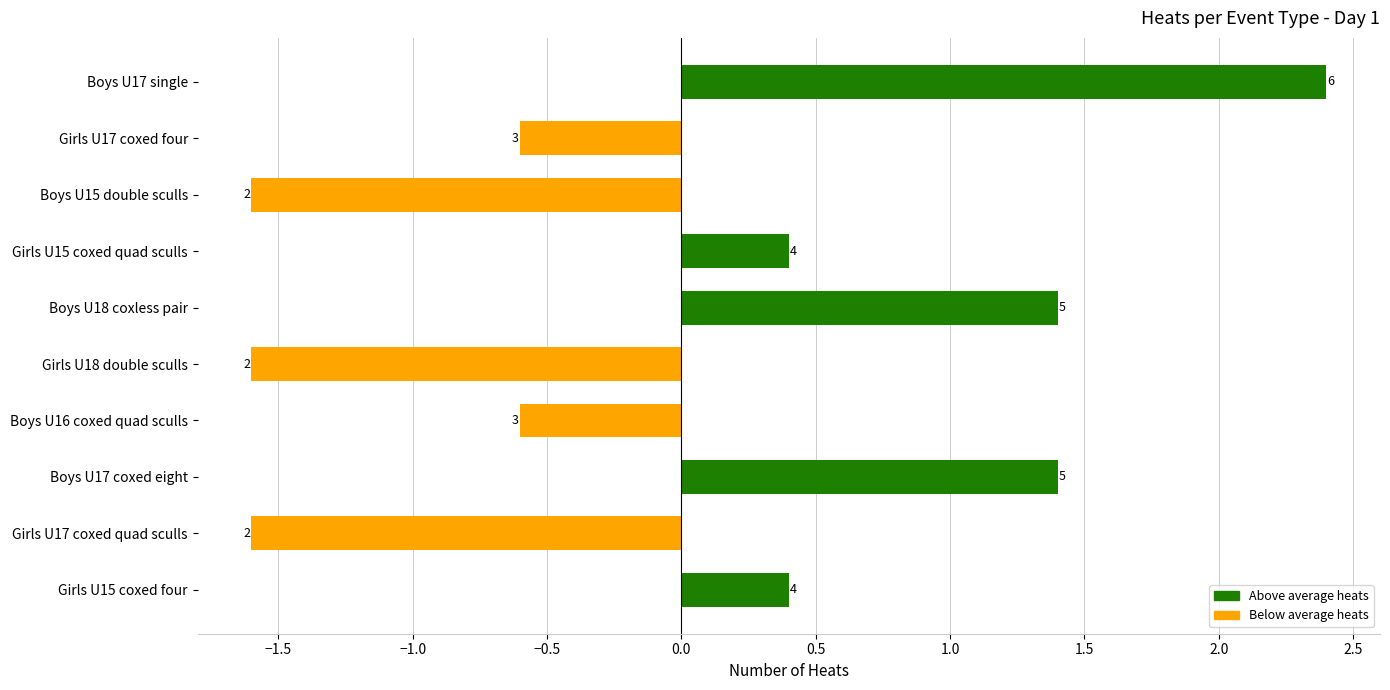

How many bars are there in total?

10